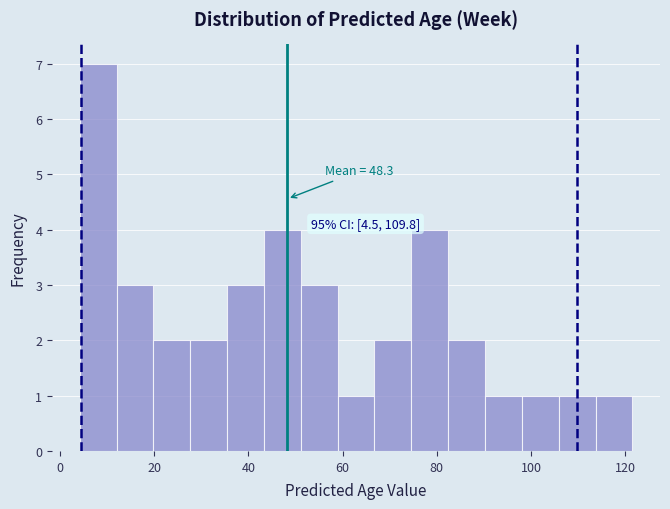

Around what value on the x-axis is the tallest bar? Give the approximate position of its centre, as read against the axis.

8